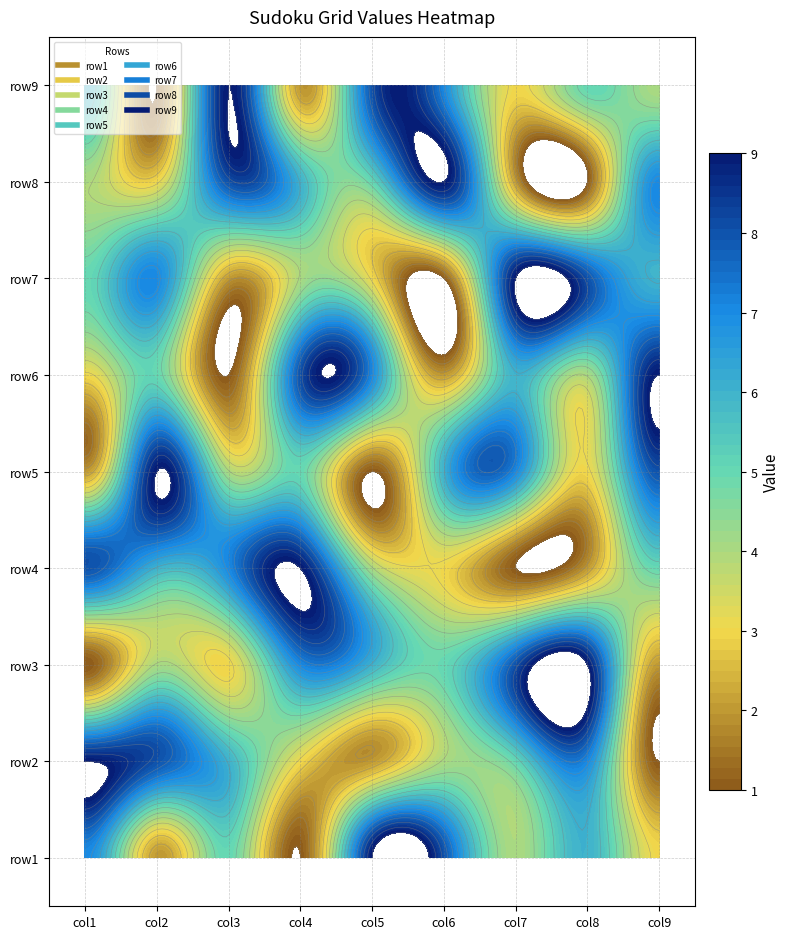

Count the row4 values in the range 3 to 7.

5